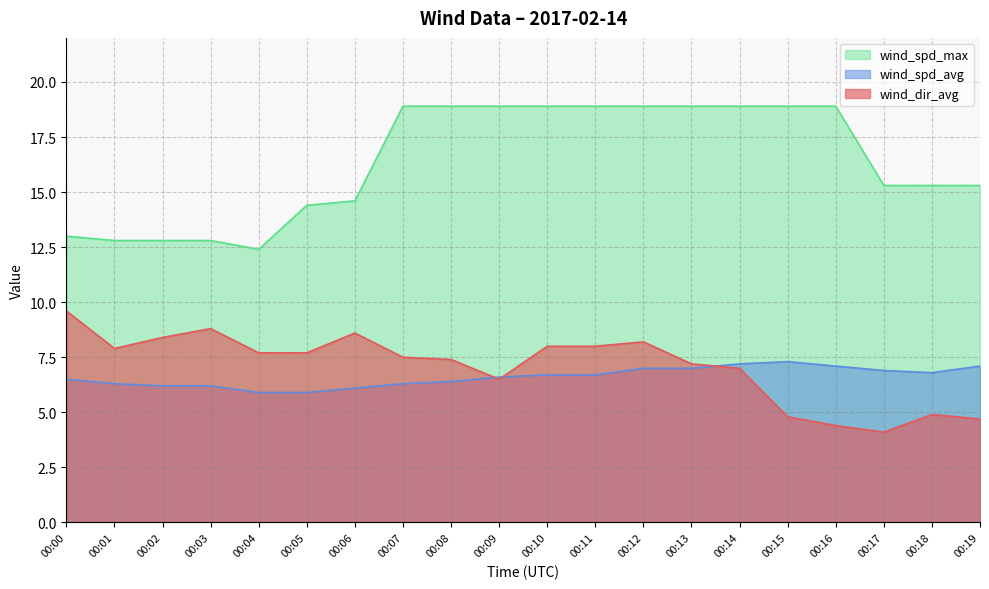

The wind_dir_avg series shows 6.5 at 00:15. True or false?

False